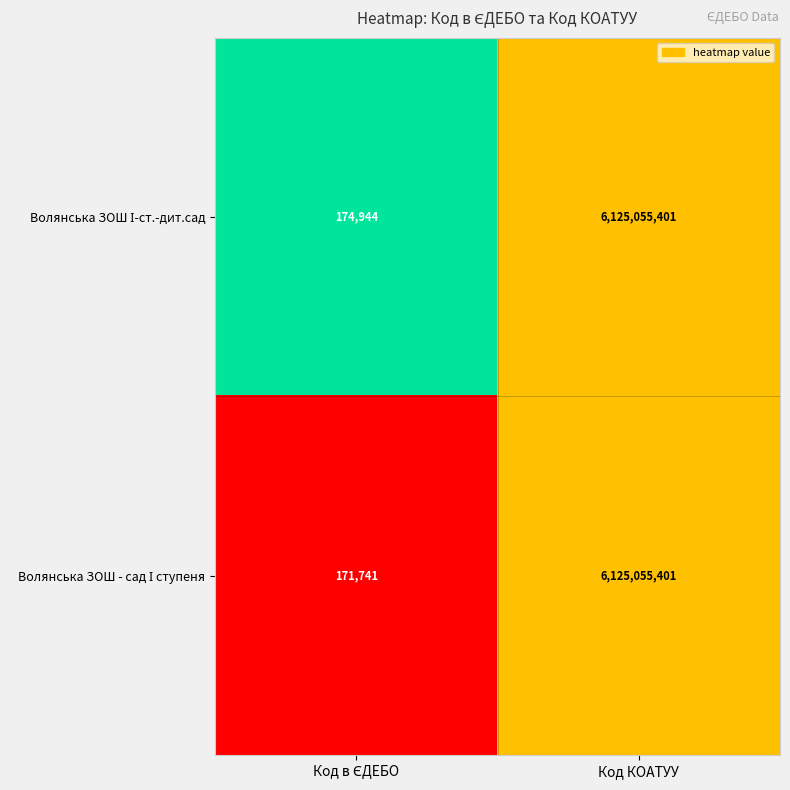

What is the maximum value shown in the chart?

6125055401